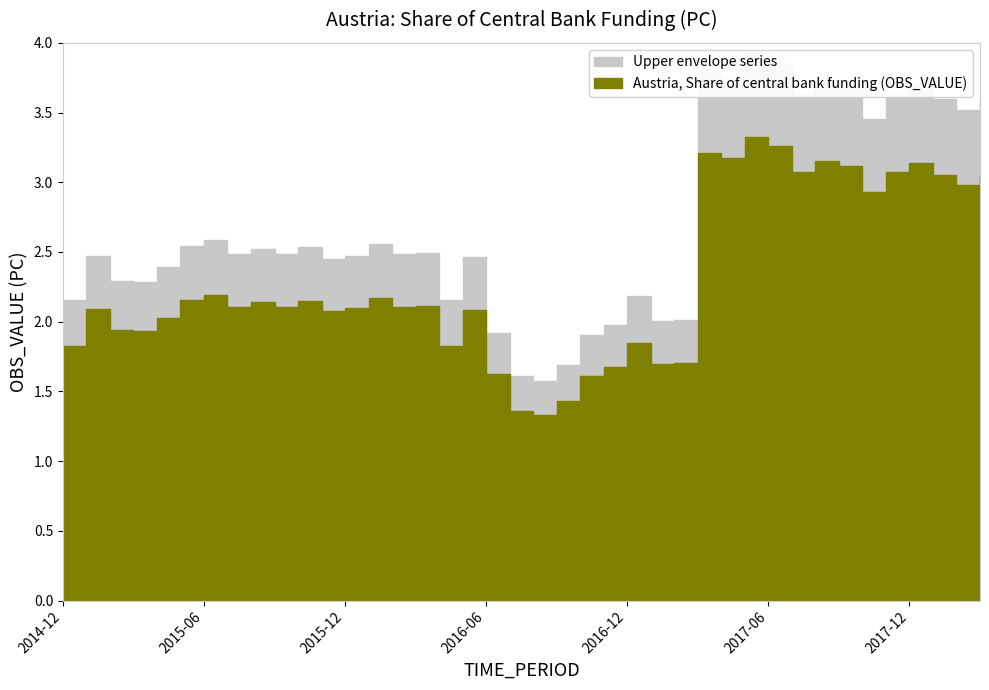

Reading left to right, list all the values displayed in this chart.

1.8	2.1	1.9	1.9	2.0	2.2	2.2	2.1	2.1	2.1	2.1	2.1	2.1	2.2	2.1	2.1	1.8	2.1	1.6	1.4	1.3	1.4	1.6	1.7	1.8	1.7	1.7	3.2	3.2	3.3	3.3	3.1	3.2	3.1	2.9	3.1	3.1	3.0	3.0	3.1